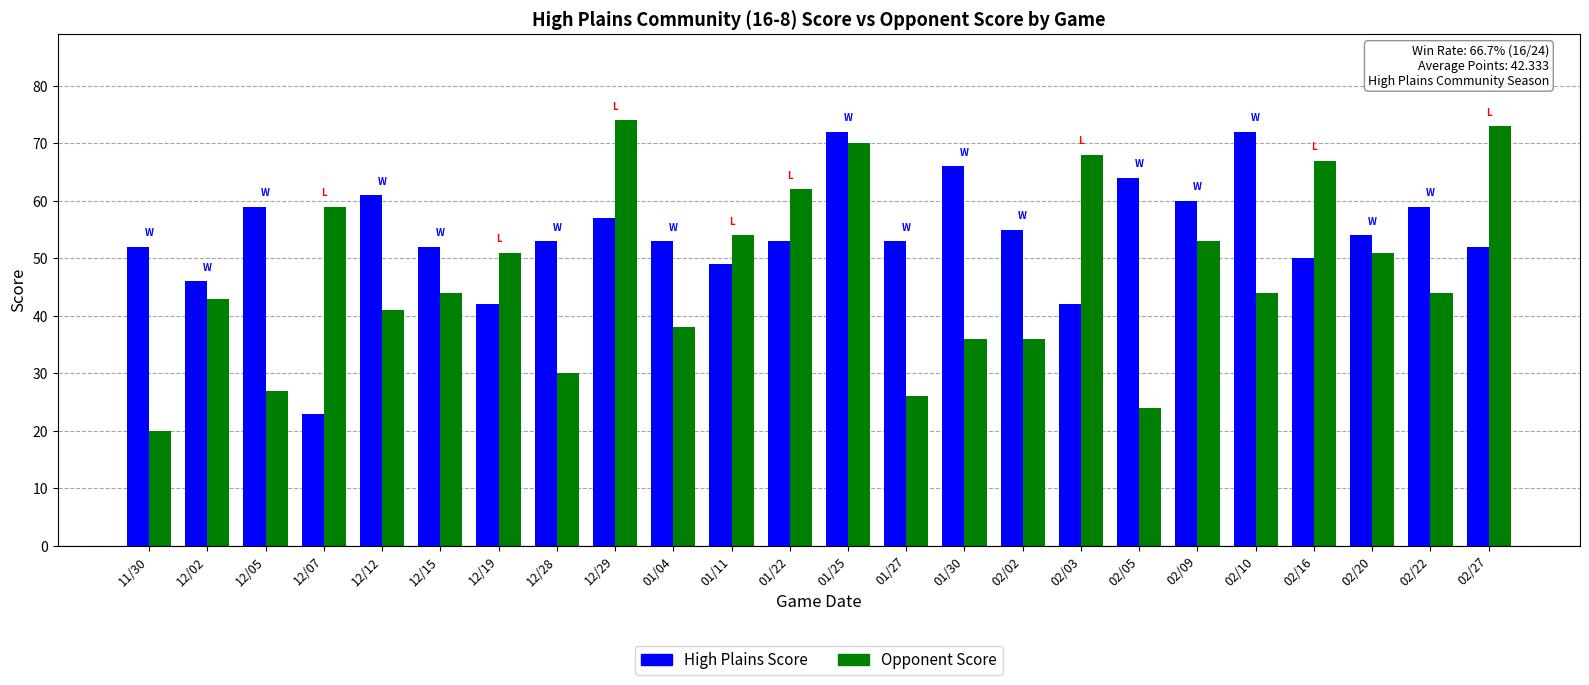

What is the spread (max minus min) of values at 02/10?

28